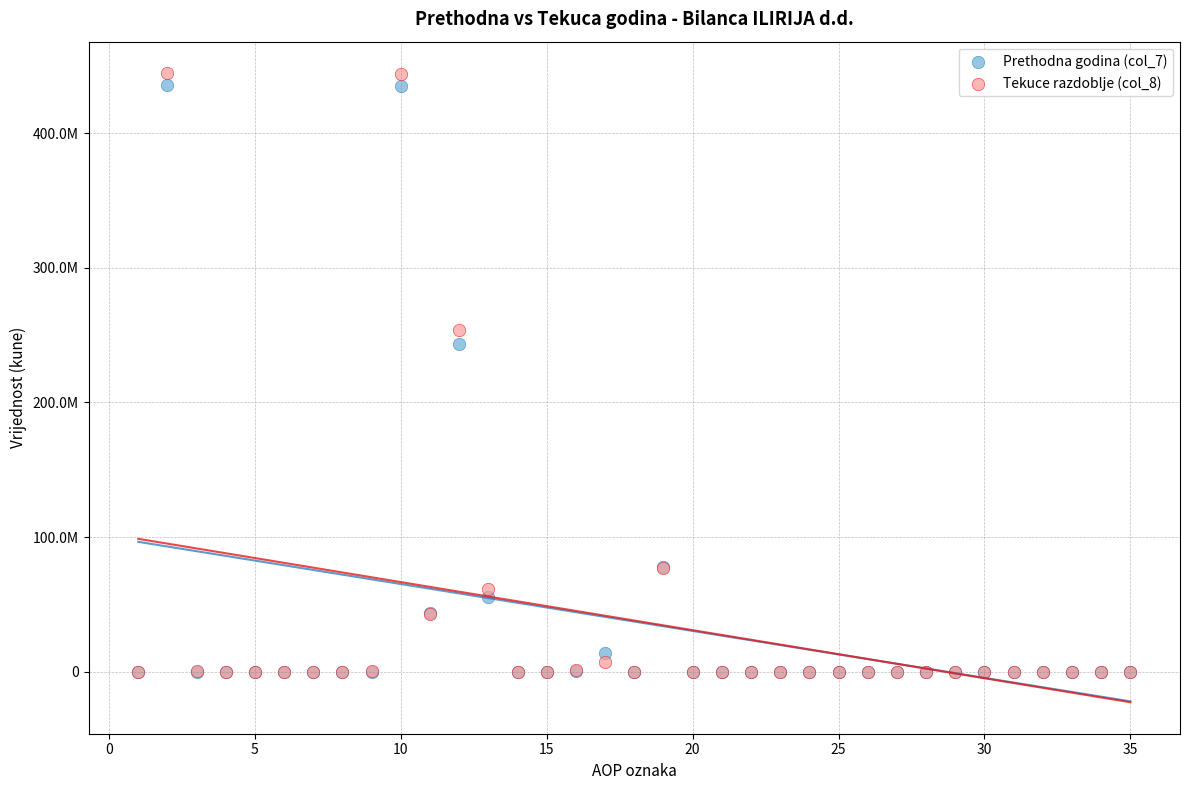

Which series contains the highest Y value?

Tekuce razdoblje (col_8)